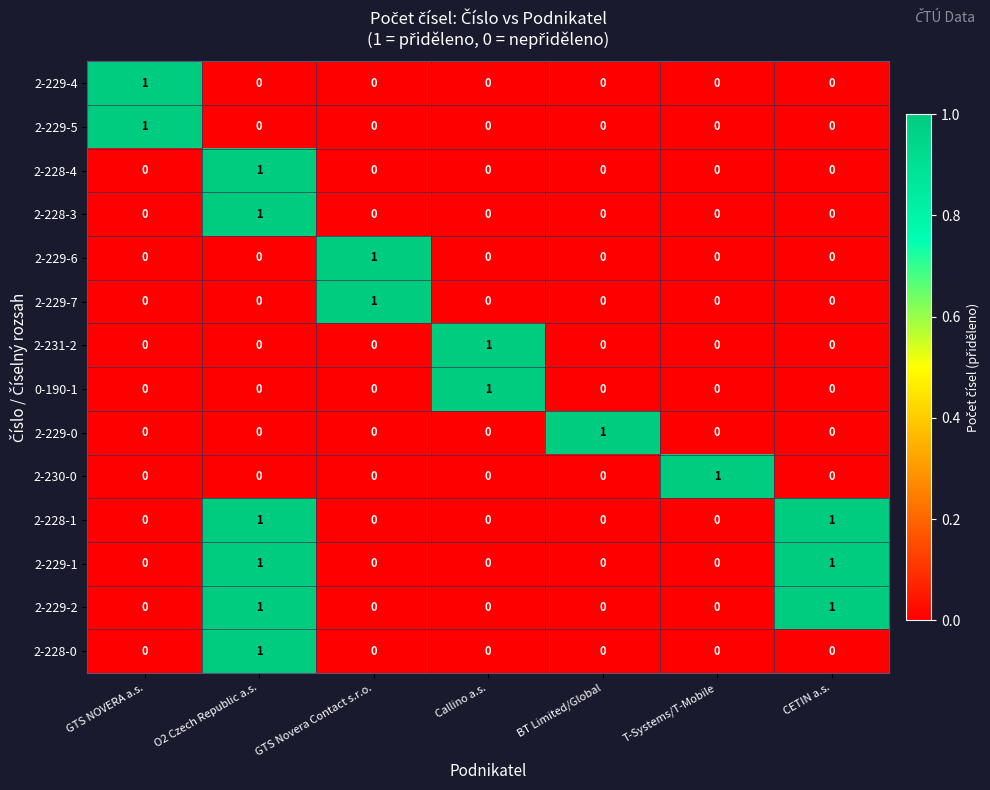

True or false: 2-229-0 has a value of 1 at T-Systems/T-Mobile.

False